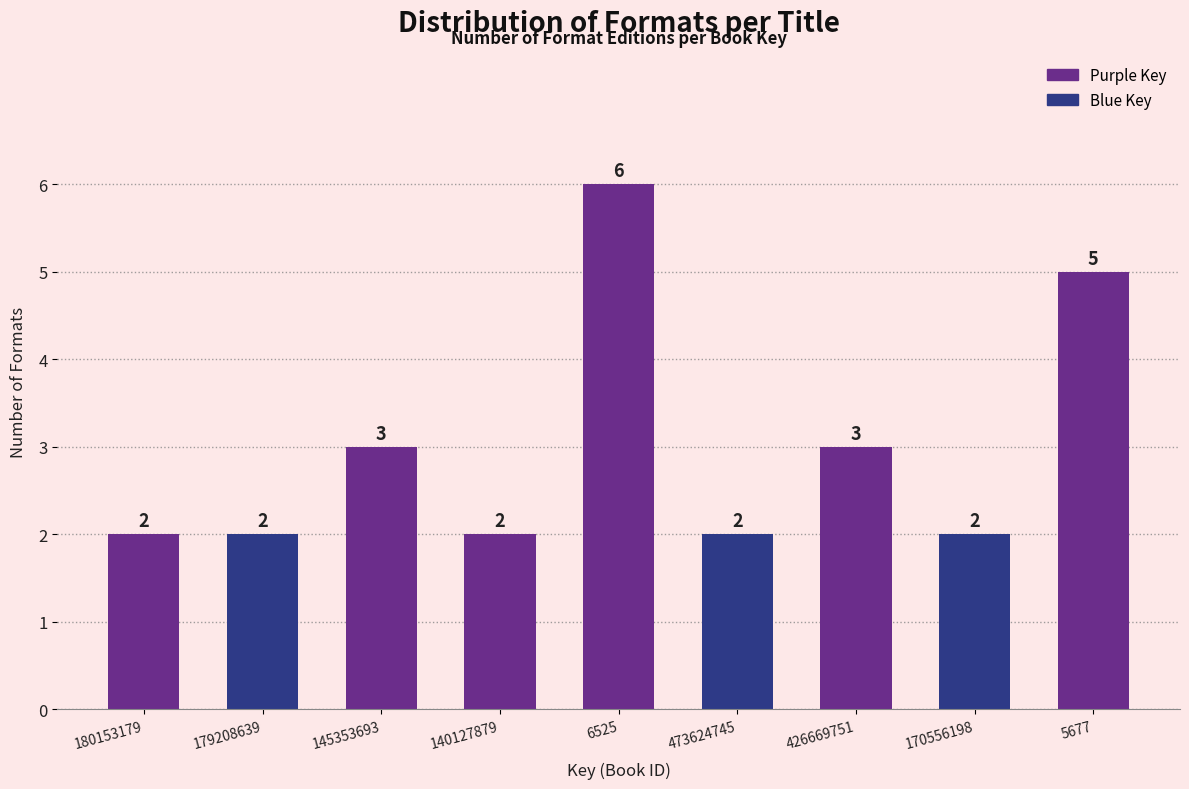

Reading left to right, extract all data points from this chart.

2	2	3	2	6	2	3	2	5